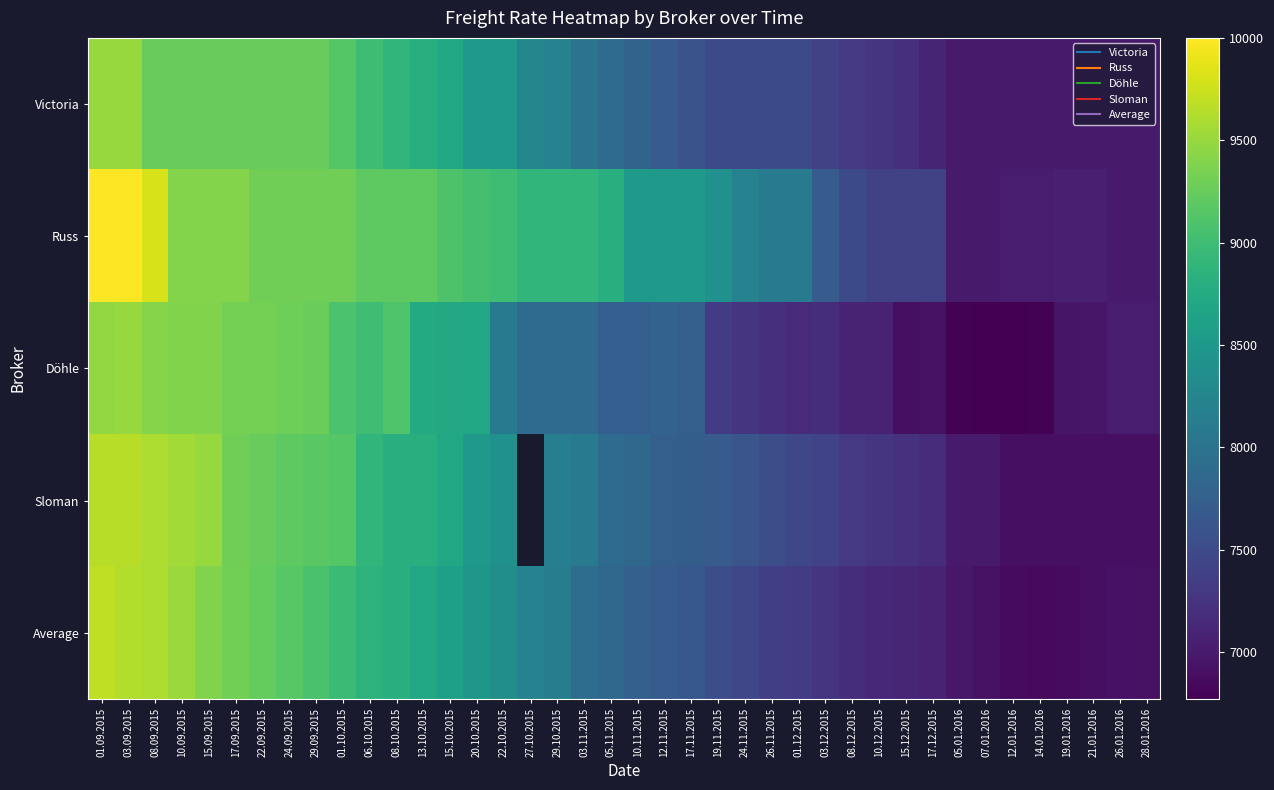

Which series has the largest range (max minus min)?

Russ